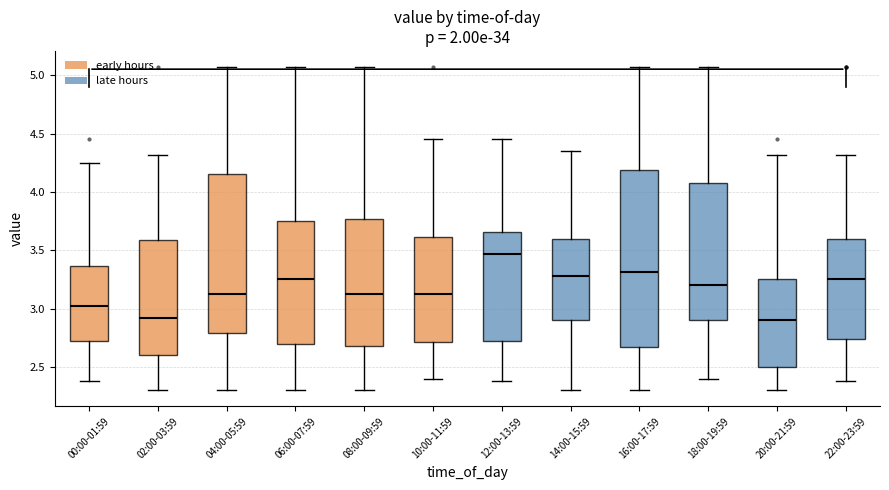

Comparing the boxes themselves (not the whiskers), which one is the tallest?

16:00-17:59